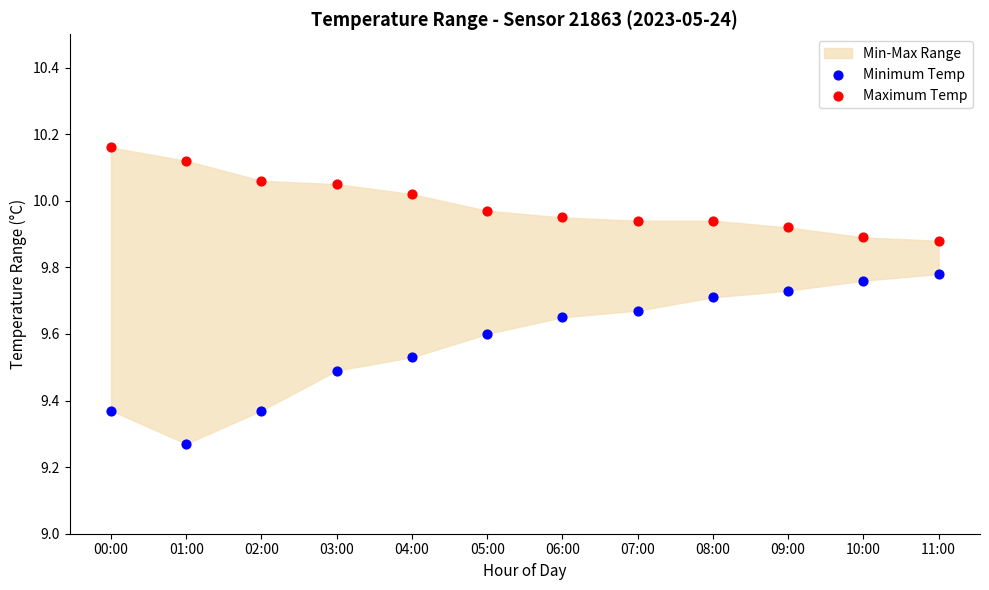

Which series reaches the minimum Y coordinate?

Minimum Temp